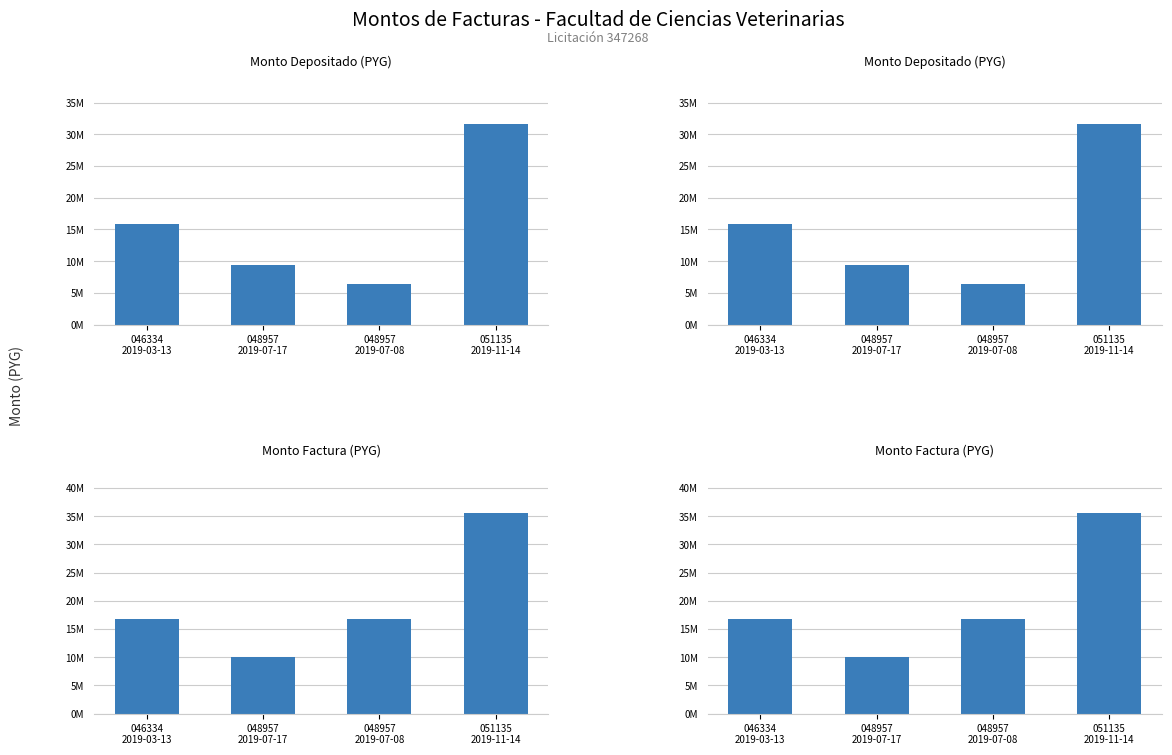

Are the bars grouped side by side (vs. stacked)?

Yes